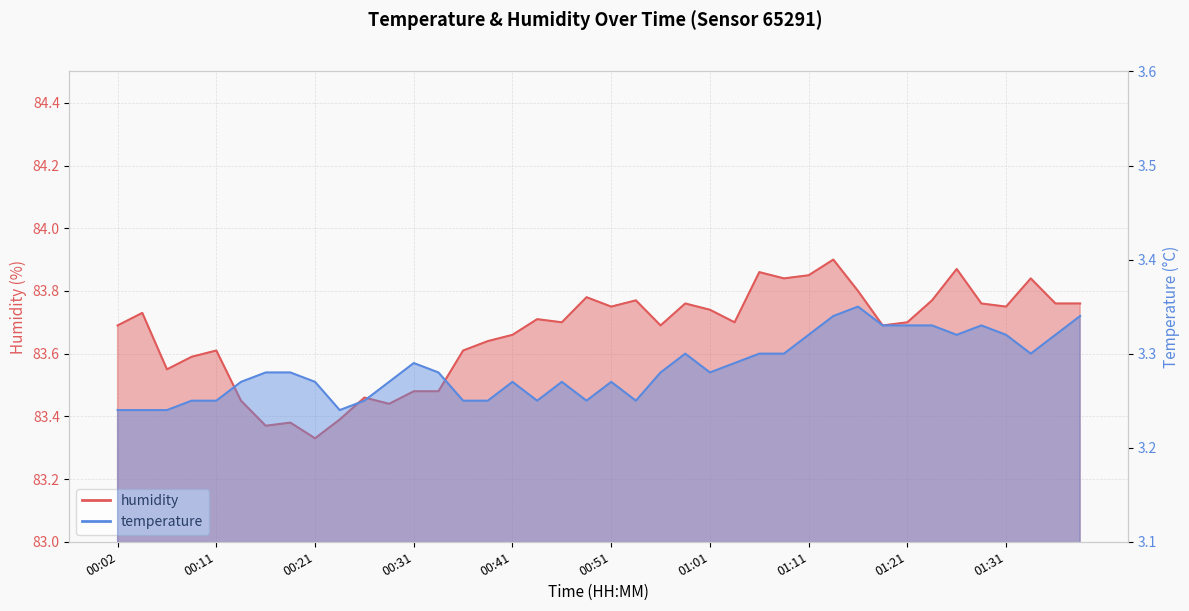

Is it true that temperature equals 5.1 at 00:44?

False